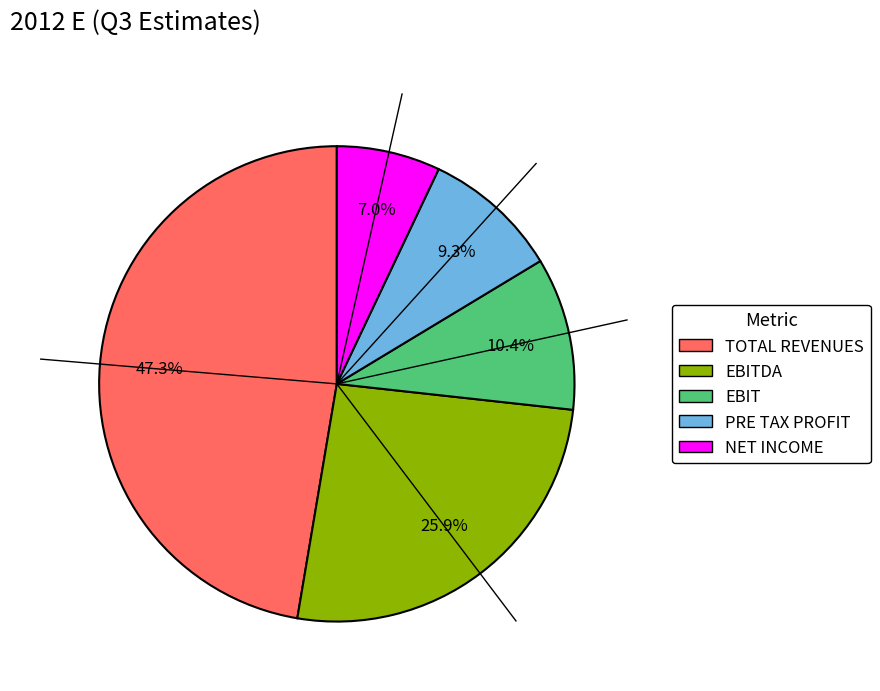

Is there a majority slice in this chart?

No